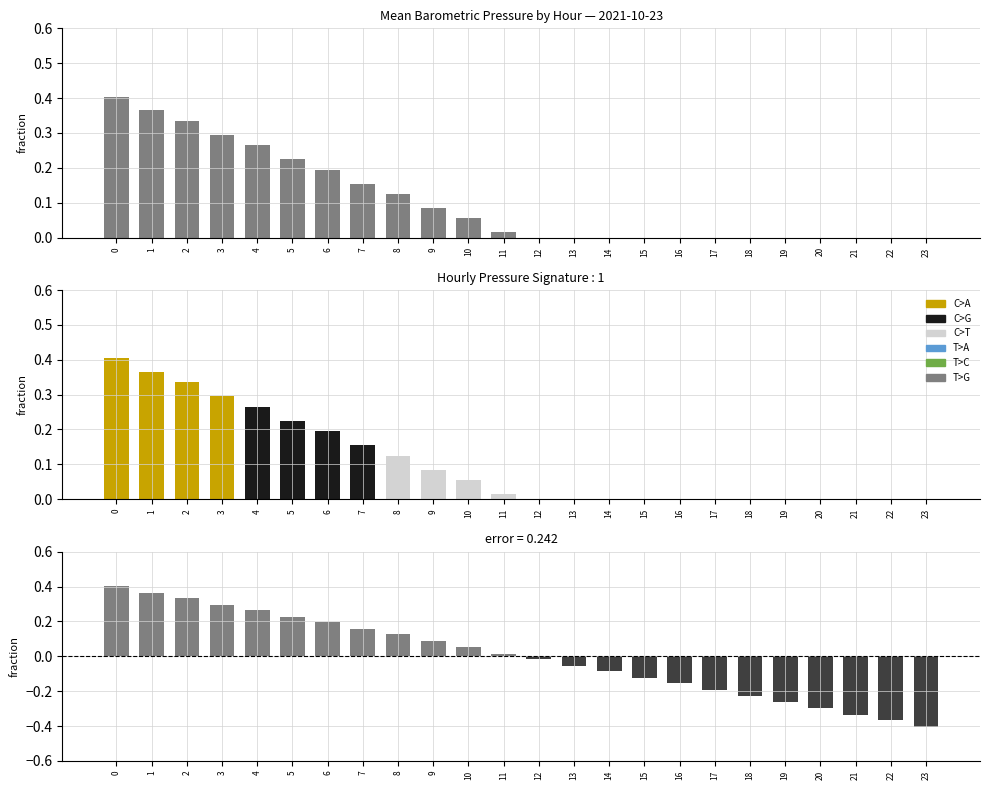

Reading left to right, transcribe all the data shown in this chart.

0=0.4	1=0.4	2=0.3	3=0.3	4=0.3	5=0.2	6=0.2	7=0.2	8=0.1	9=0.1	10=0.1	11=0.0	12=-0.0	13=-0.1	14=-0.1	15=-0.1	16=-0.2	17=-0.2	18=-0.2	19=-0.3	20=-0.3	21=-0.3	22=-0.4	23=-0.4